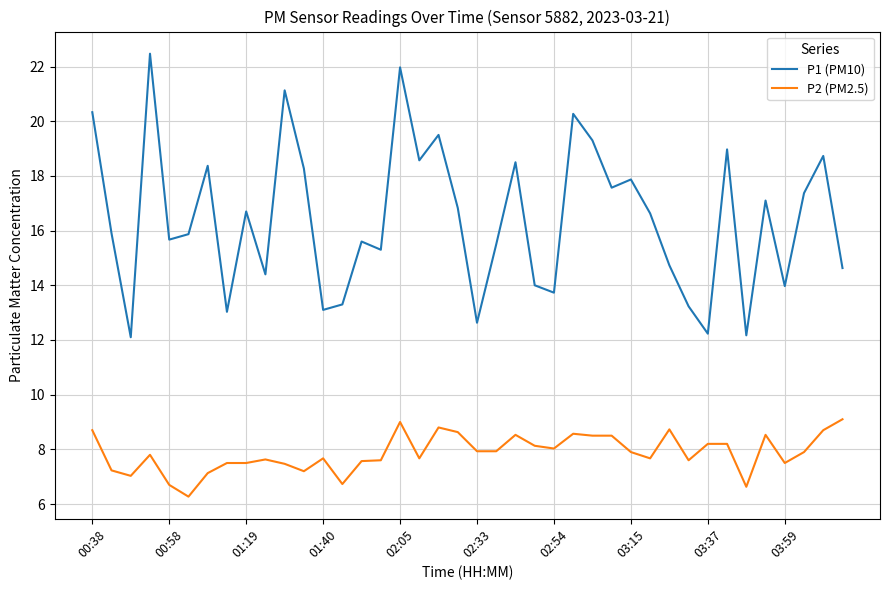

Rank the series by their average value, from highest to lowest.

P1 (PM10), P2 (PM2.5)